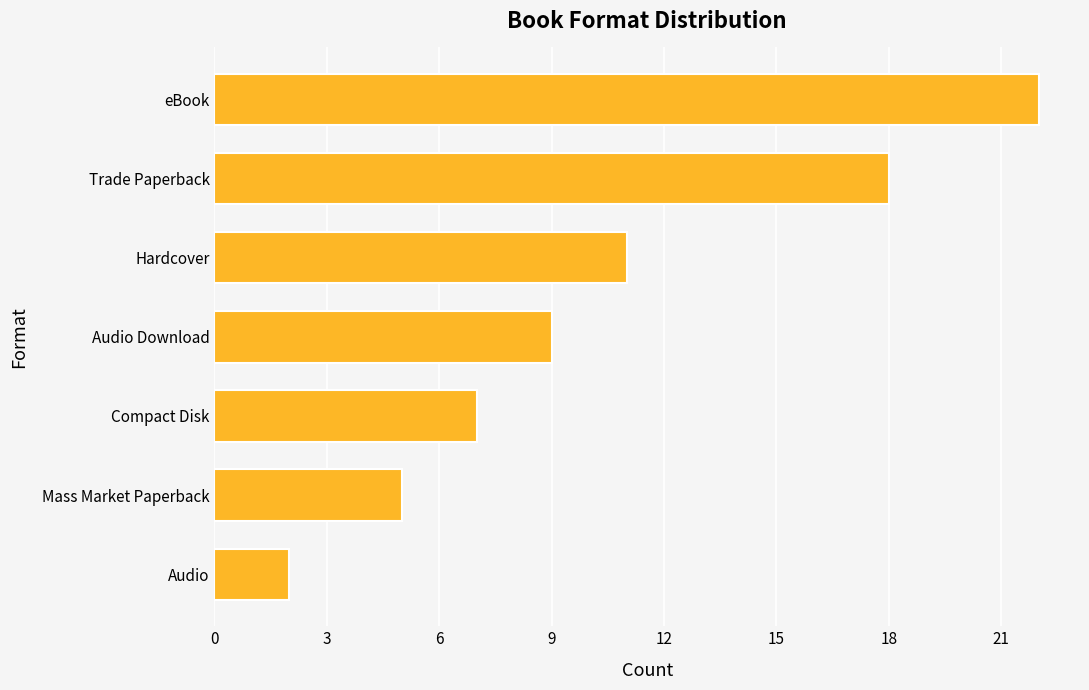

Does the chart contain any negative values?

No